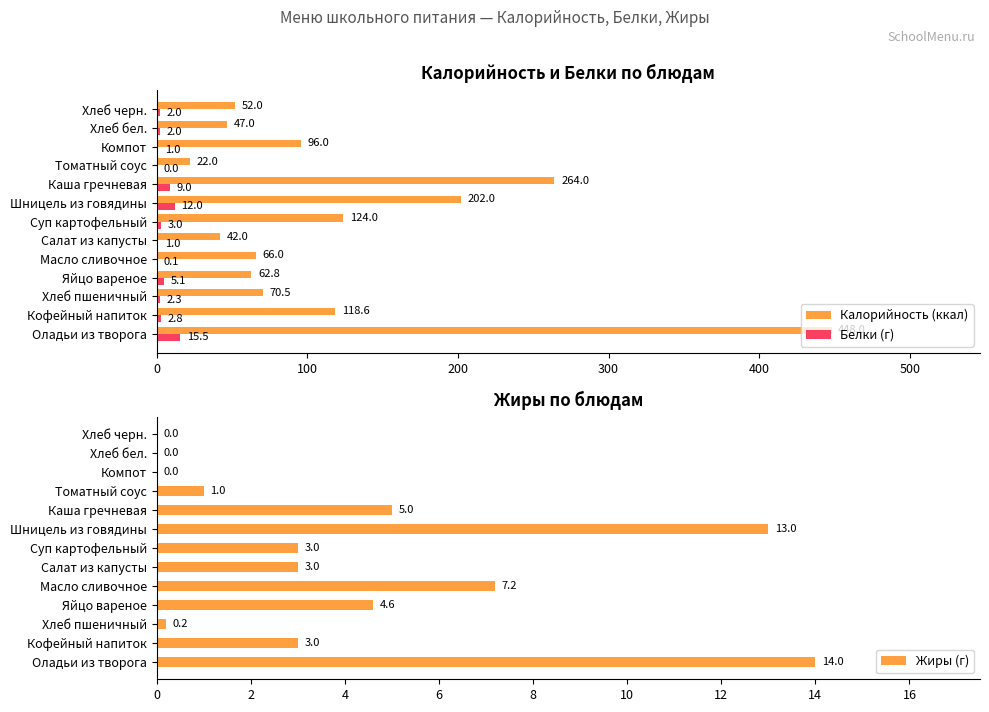

At how many categories does at least one series exceed 84?

6